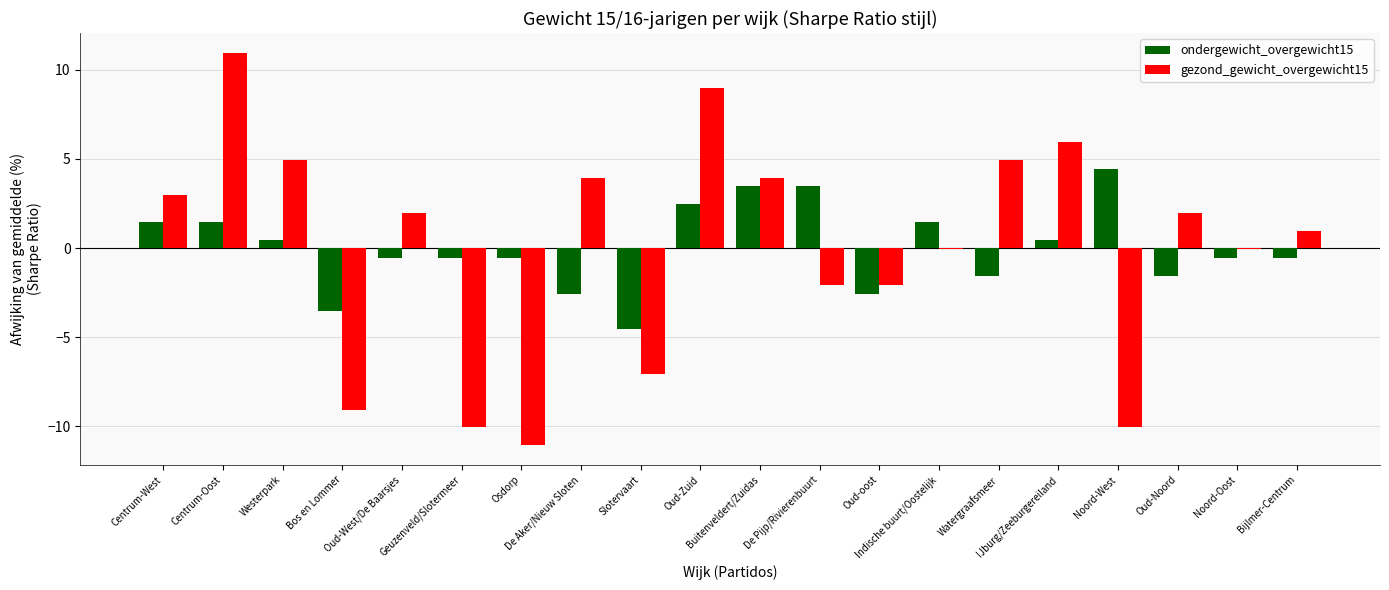

What is the greatest value displayed?

11.0